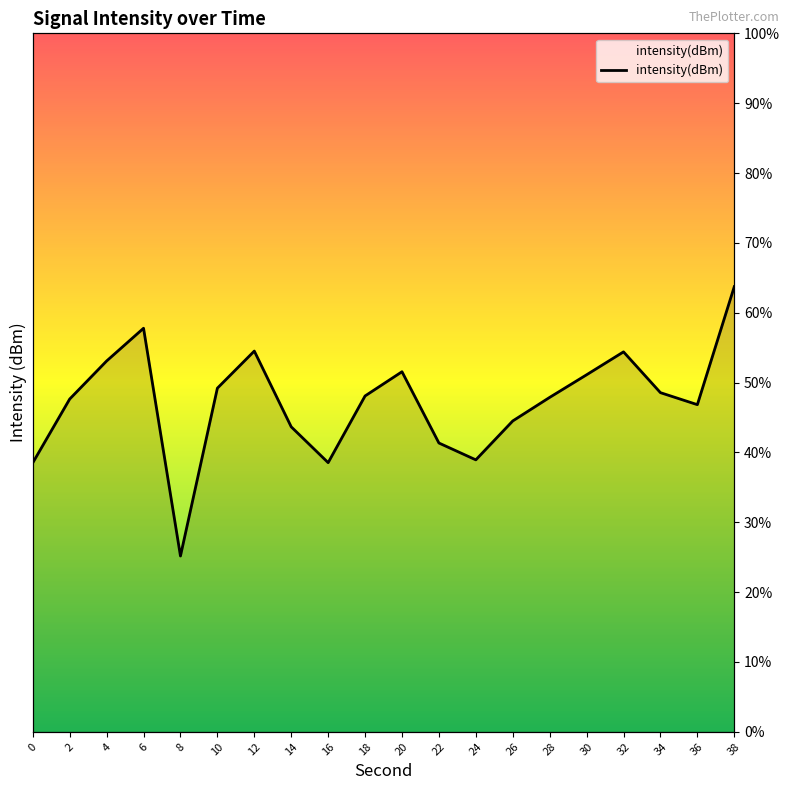

True or false: there are more than 1 points higher than both neighbors.

True